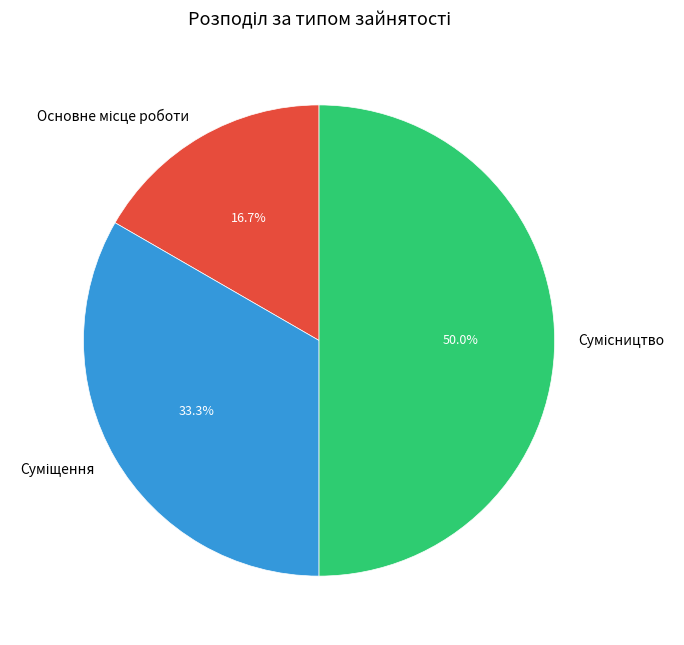

What is the ratio of the value at Основне місце роботи to the value at Сумісництво?

0.3